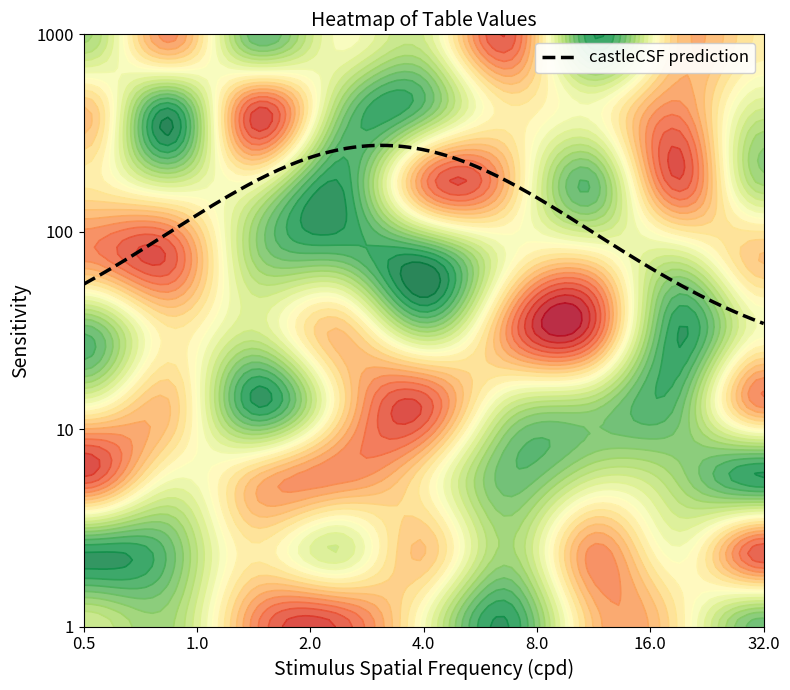

How many data points in row1 are less than 5?

4